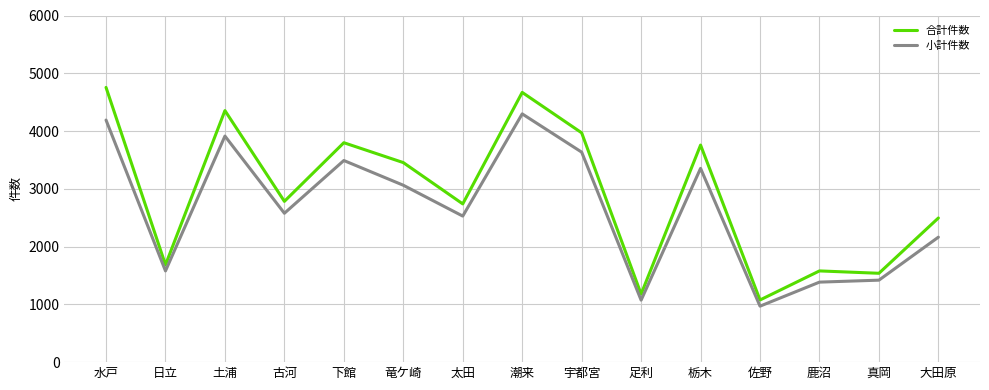

List the series in order of their overall mean, highest first.

合計件数, 小計件数